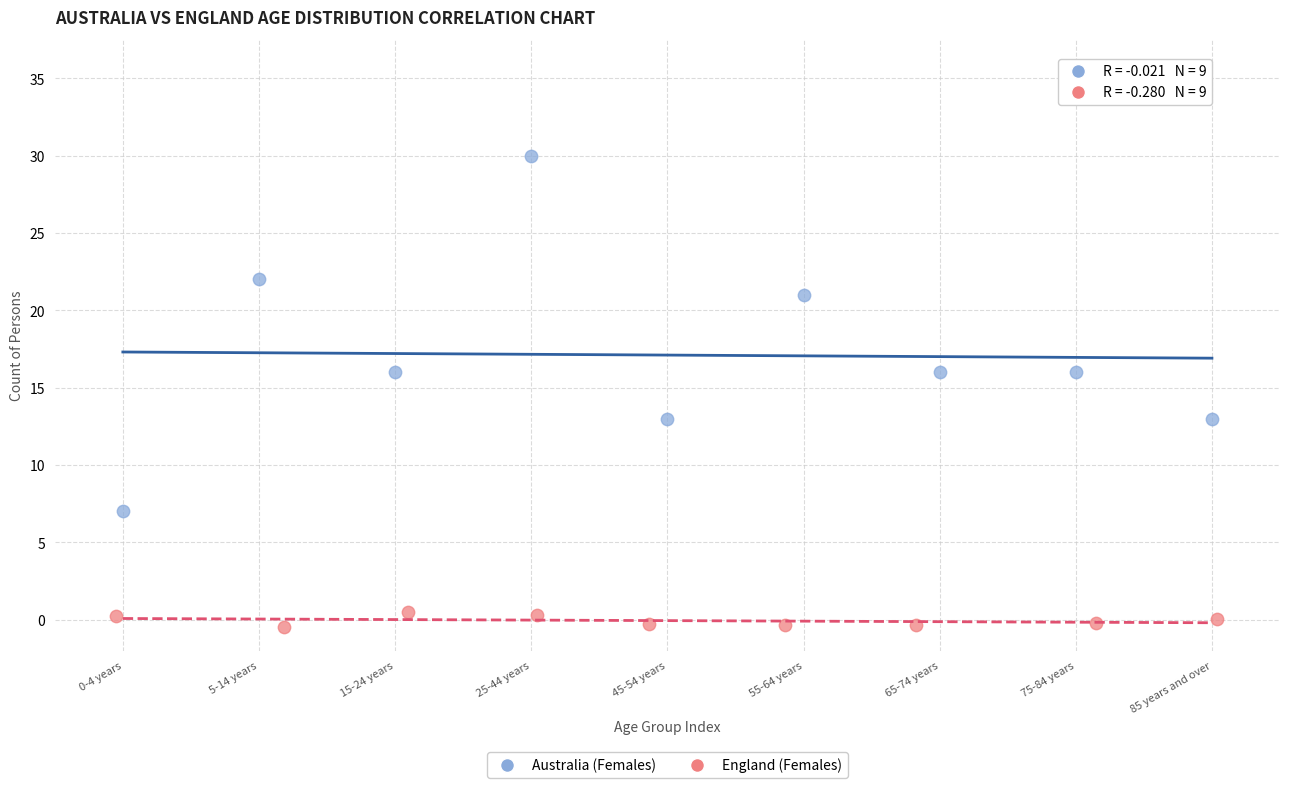

Which series contains the lowest Y value?

England (Females)